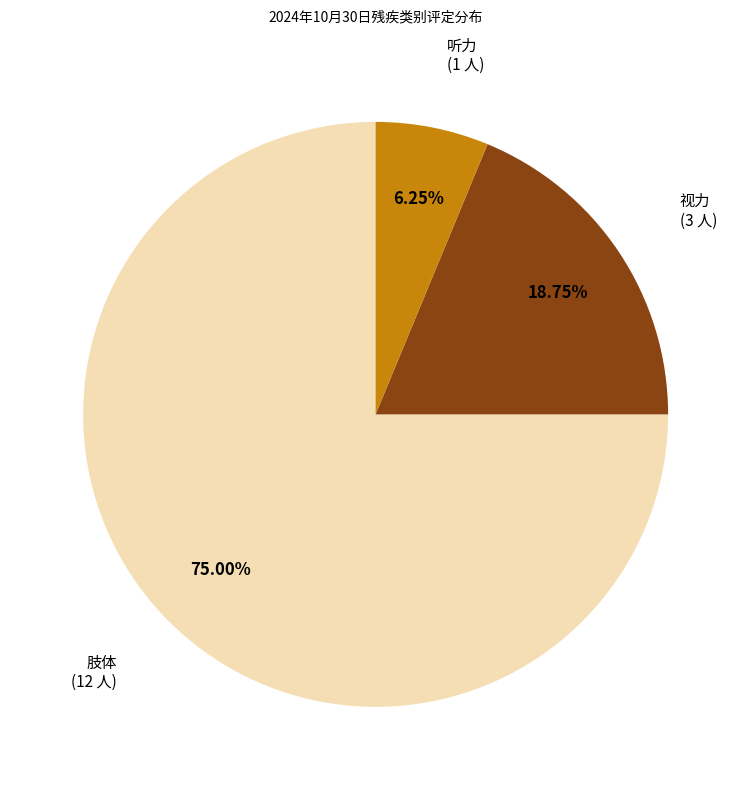

What is the majority slice?

肢体